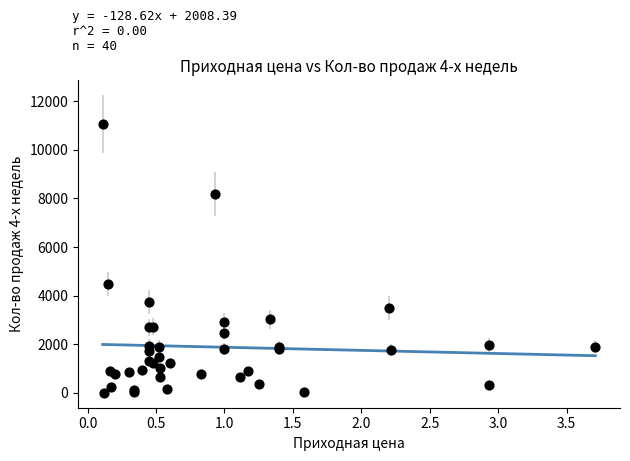

What Y value in the scatter plot is closest to 5534?

4481